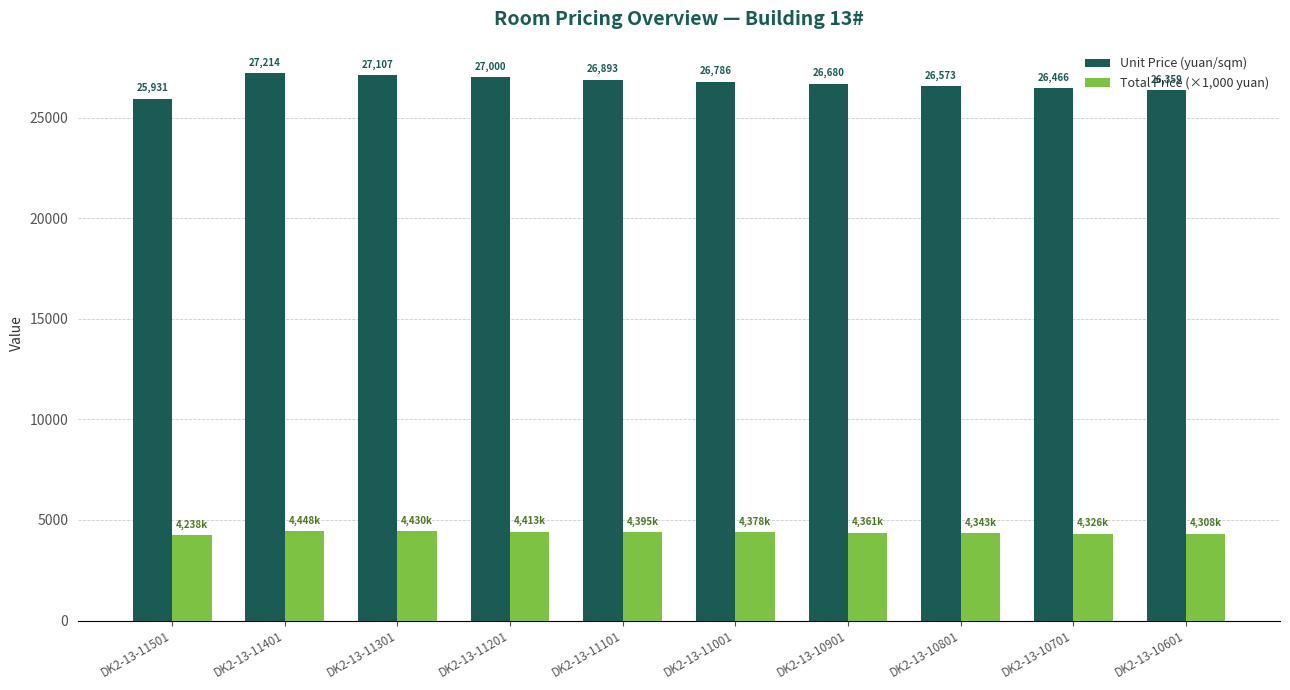

At which label is Total Price (×1,000 yuan) closest to 4343?

DK2-13-10801